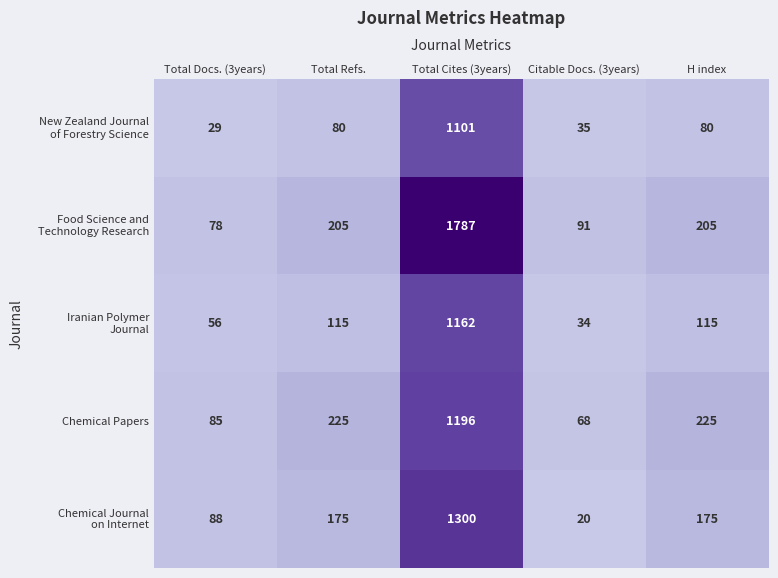

What is the greatest value displayed?

1787